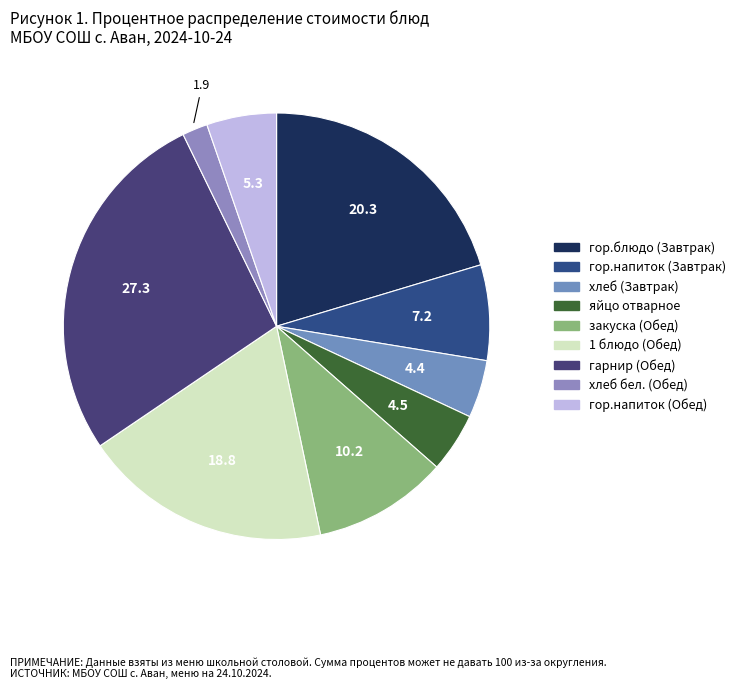

Combined, do хлеб бел. (Обед) and гор.напиток (Завтрак) account for over 50%?

No